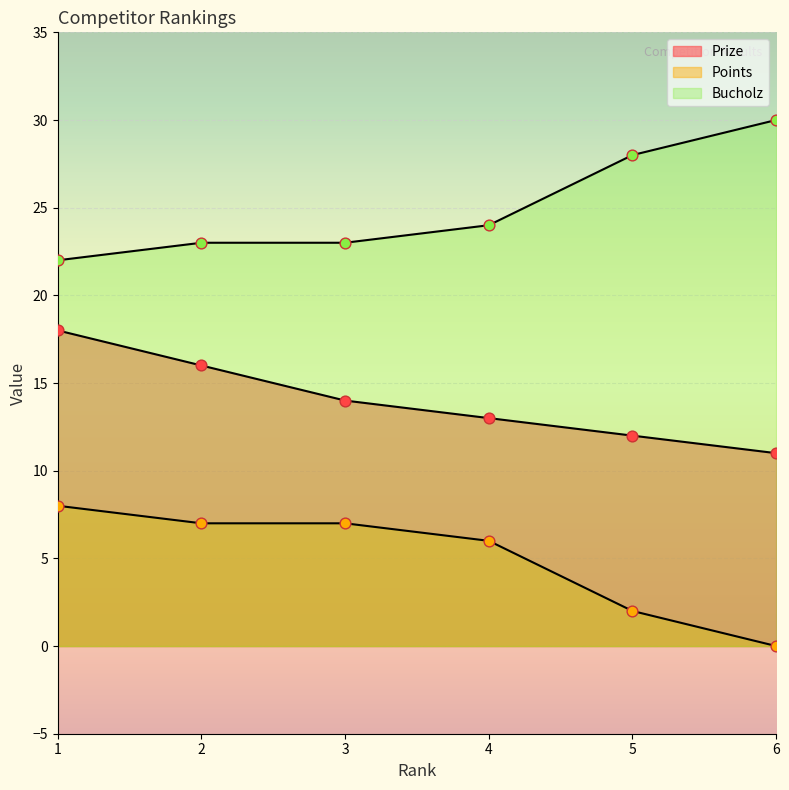

What is the total value across all series at 1?

48